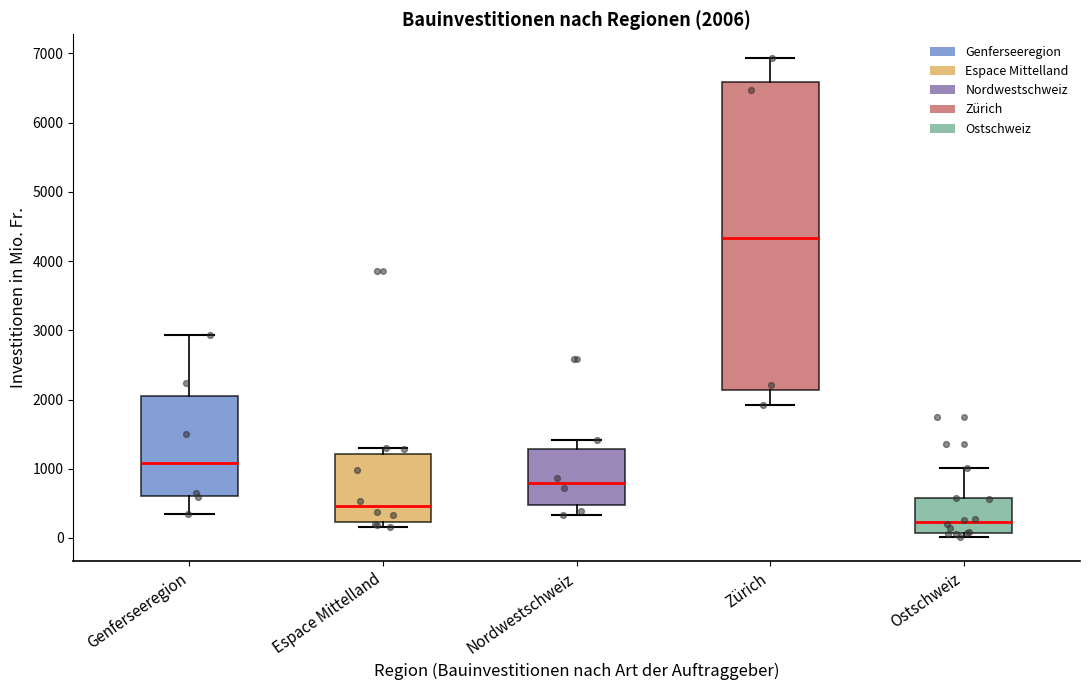

Which box is the tallest, from its lower edge to its upper edge?

Zürich